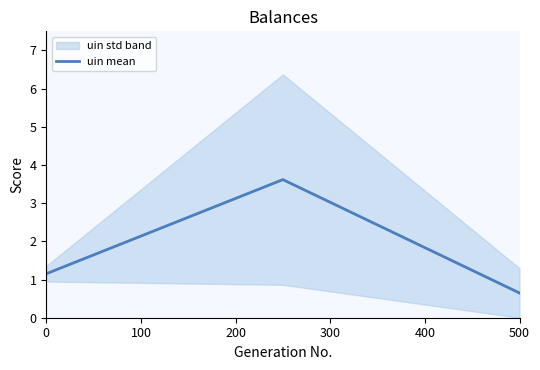

What is the difference between the second highest and minimum values?

0.5